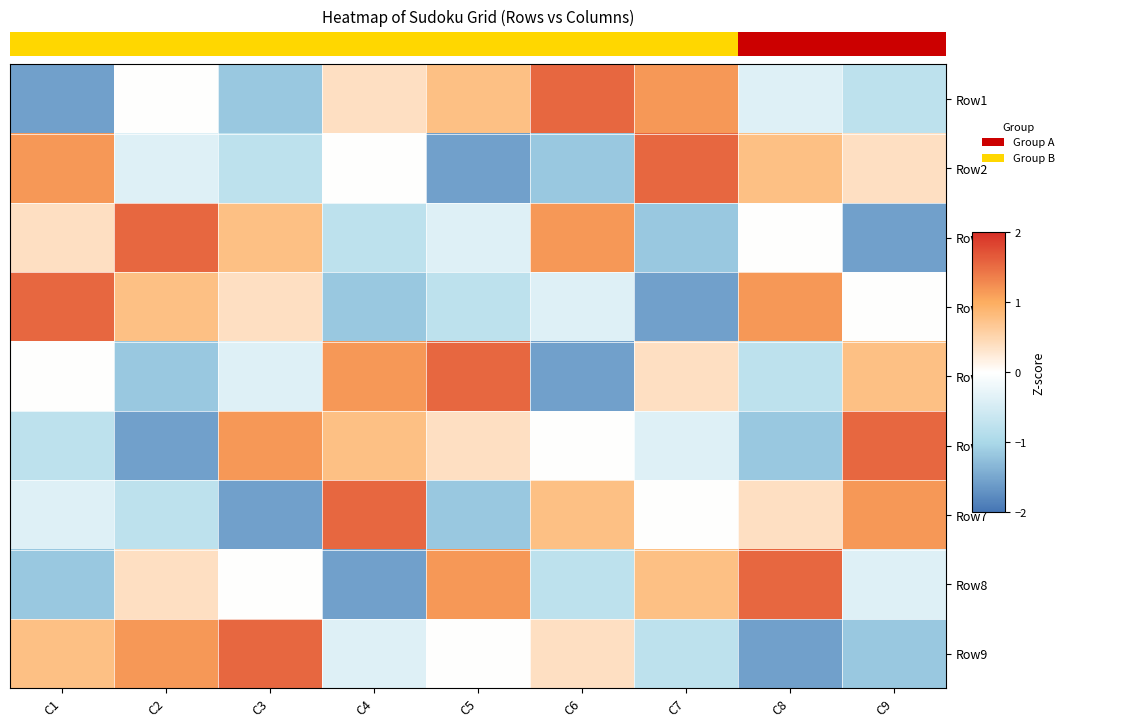

Which label corresponds to the smallest value in the chart?

C1